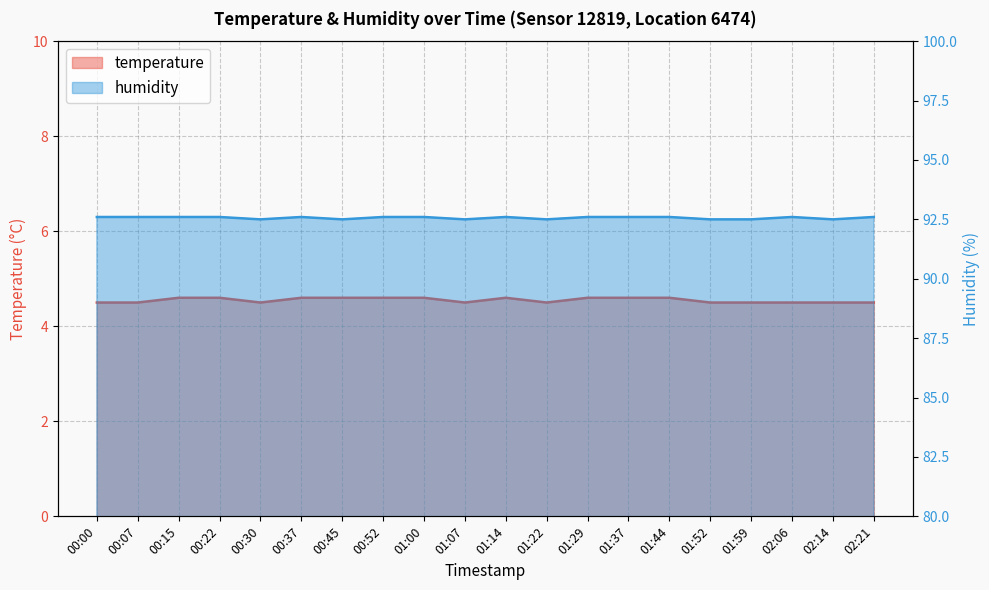

At which label is temperature closest to 4?

00:00